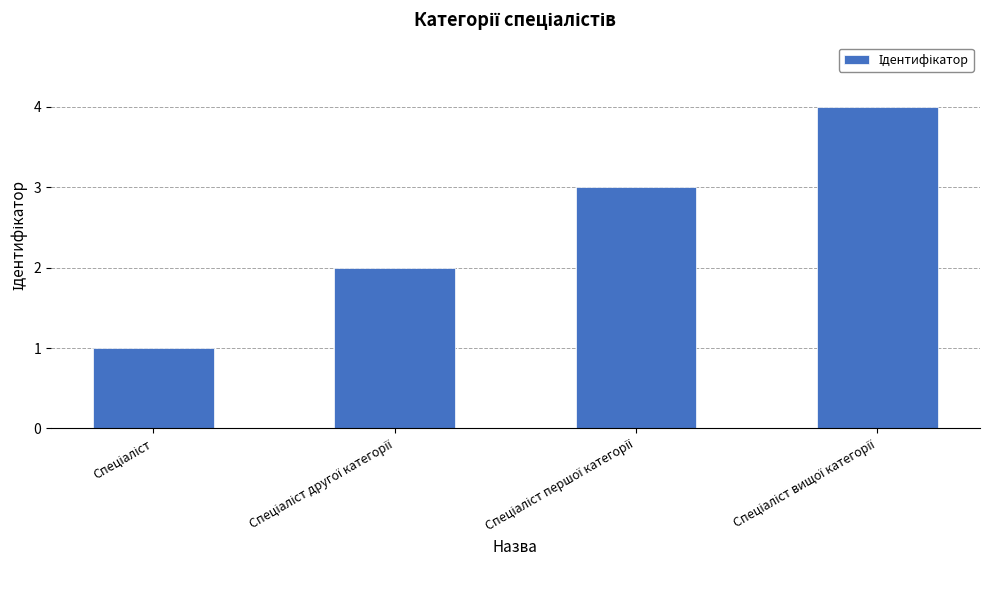

What is the greatest value displayed?

4